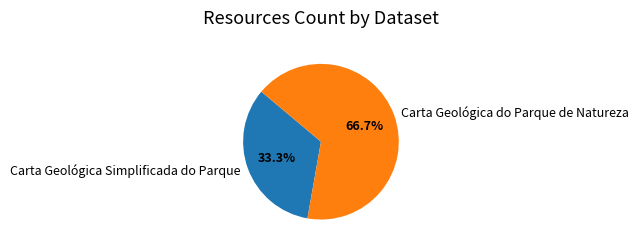

Count the number of slices in the pie.

2